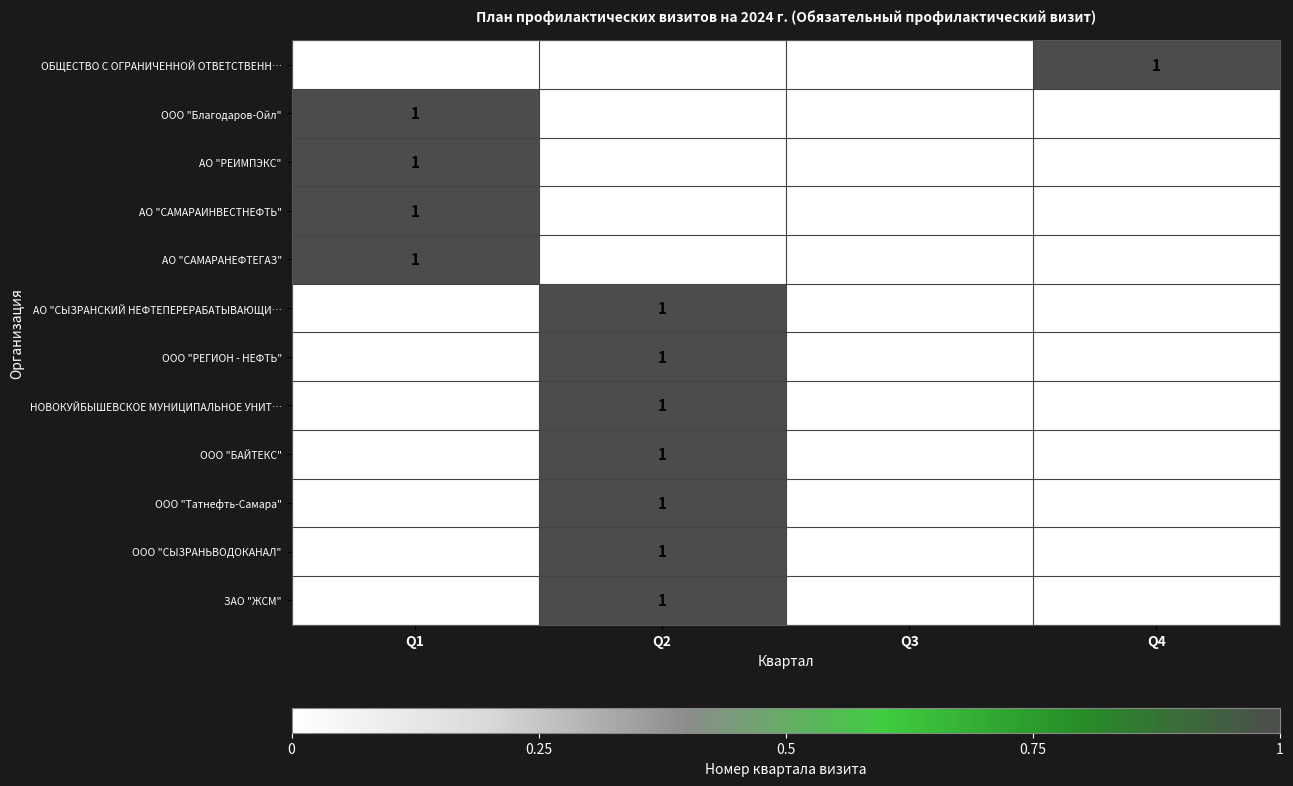

How many values in АО "СЫЗРАНСКИЙ НЕФТЕПЕРЕРАБАТЫВАЮЩИ… are above zero?

1